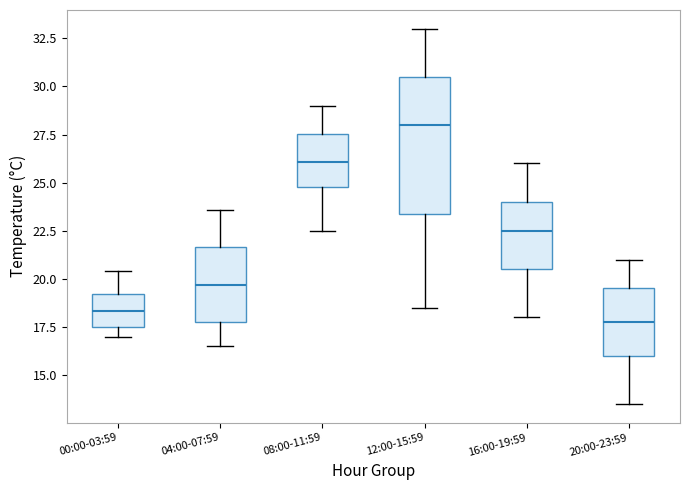

Reading left to right, read every box against the y-axis: the position of its median line, the range the box covers, and the ends of its whiskers. The values are not printed on the chart, so give them approximately, as read against the axis.

00:00-03:59: median 18.5, box 17.5 to 19.0, whiskers 17.0 to 20.5
04:00-07:59: median 19.5, box 18.0 to 21.5, whiskers 16.5 to 23.5
08:00-11:59: median 26.0, box 25.0 to 27.5, whiskers 22.5 to 29.0
12:00-15:59: median 28.0, box 23.5 to 30.5, whiskers 18.5 to 33.0
16:00-19:59: median 22.5, box 20.5 to 24.0, whiskers 18.0 to 26.0
20:00-23:59: median 18.0, box 16.0 to 19.5, whiskers 13.5 to 21.0